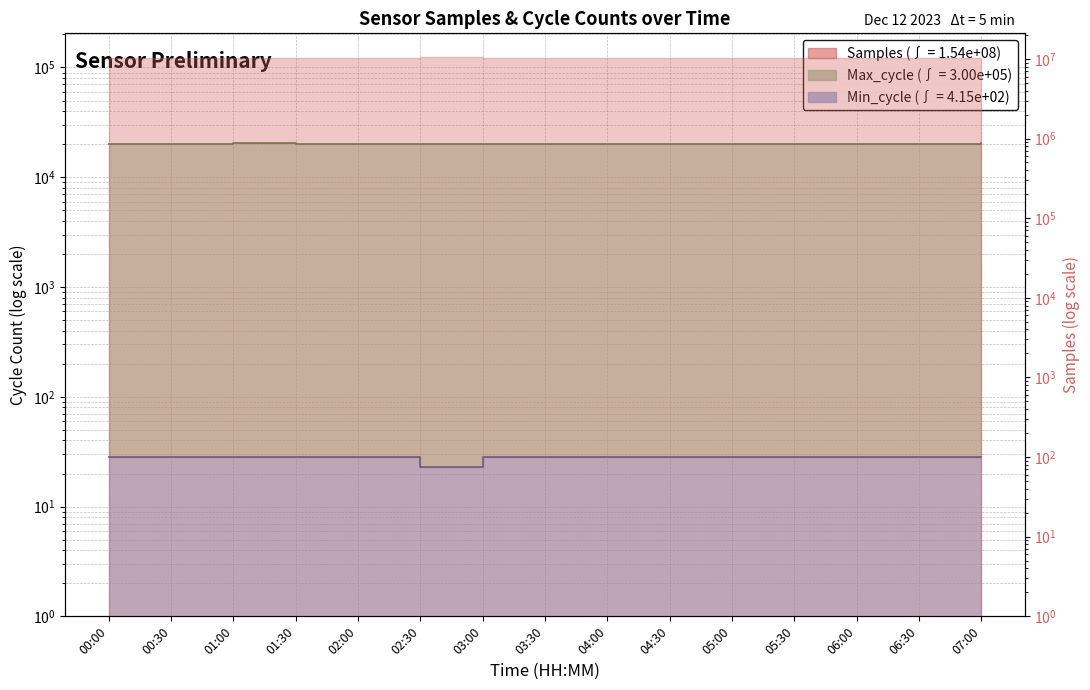

What position from the right is 00:30?

14